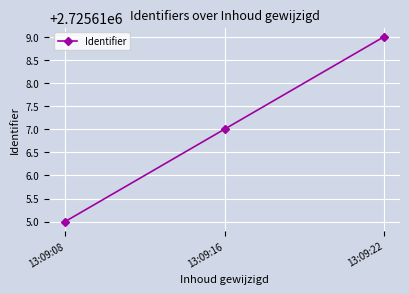

What is the value of the 1st point from the left?

2725615